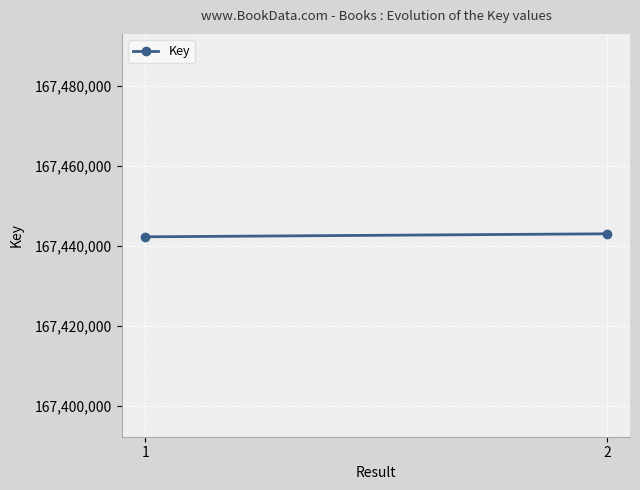

What is the value of the 1st point from the left?

167442241